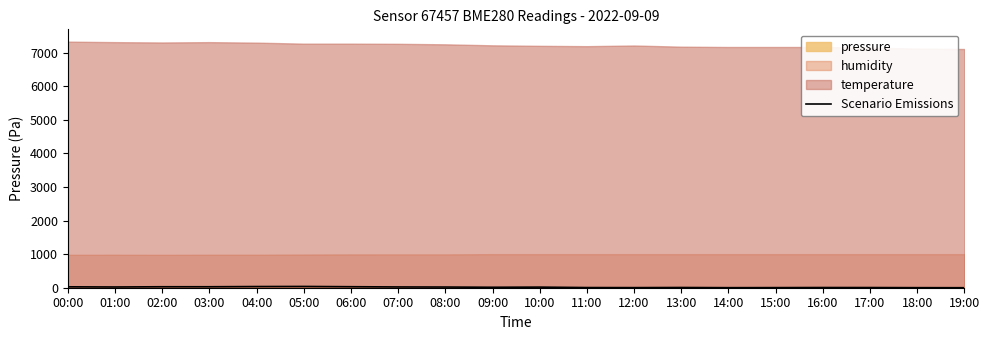

Which category has the highest value across all series?

05:00